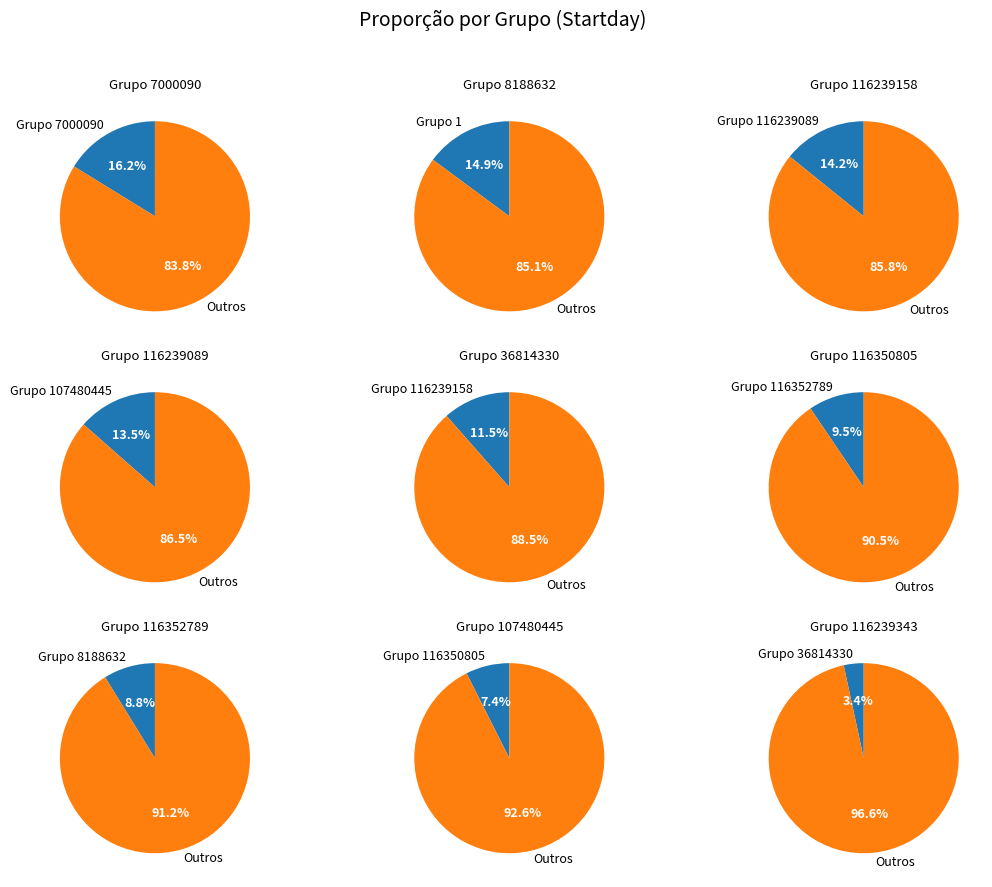

To the nearest percent, what is the combined percentage of 116239089 and 1?

29%